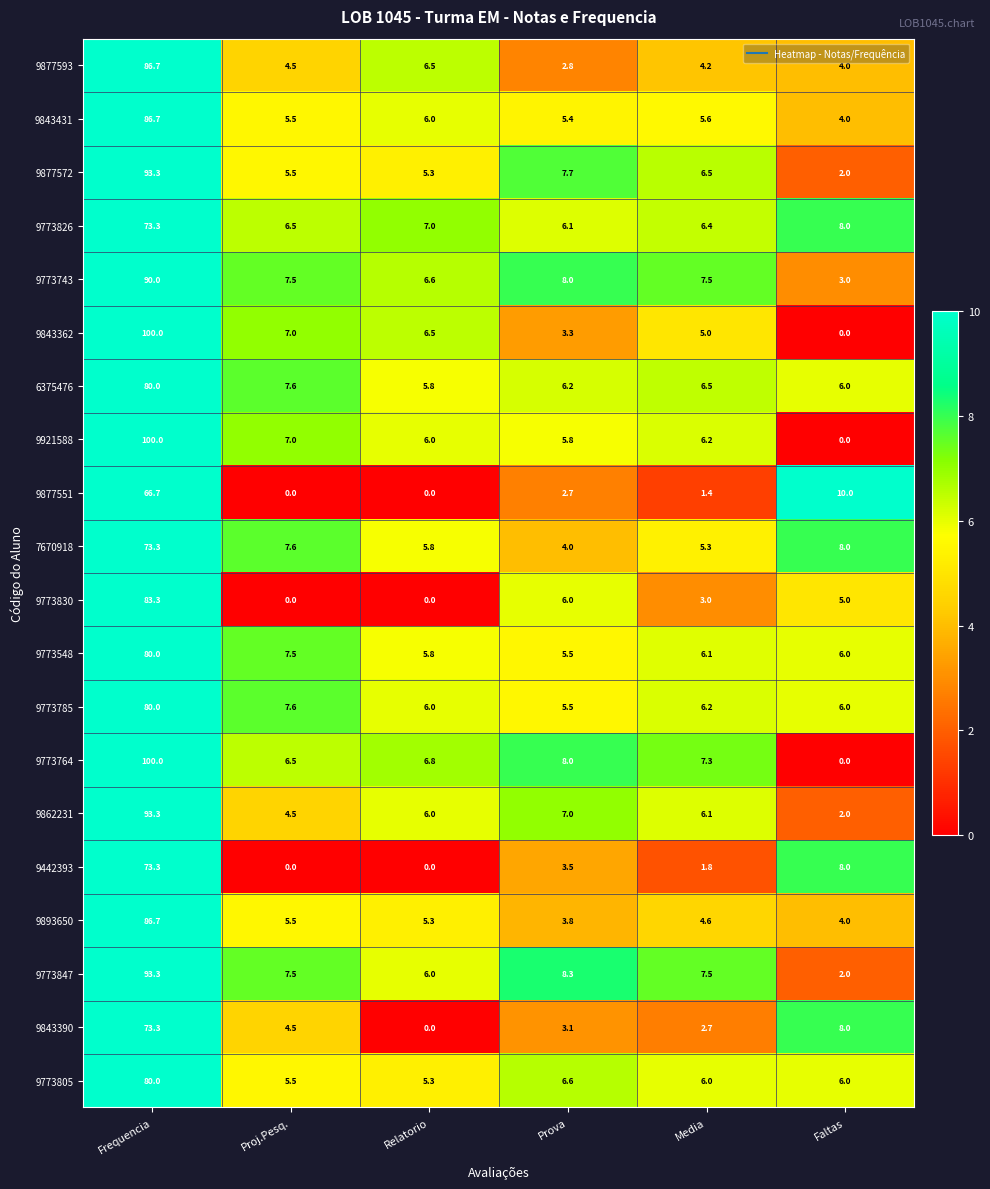

What is the difference between the 9773743 values at Prova and Frequencia?

82.0